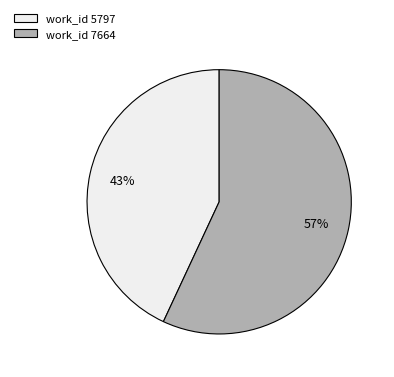

Which slice is the smallest?

work_id 5797